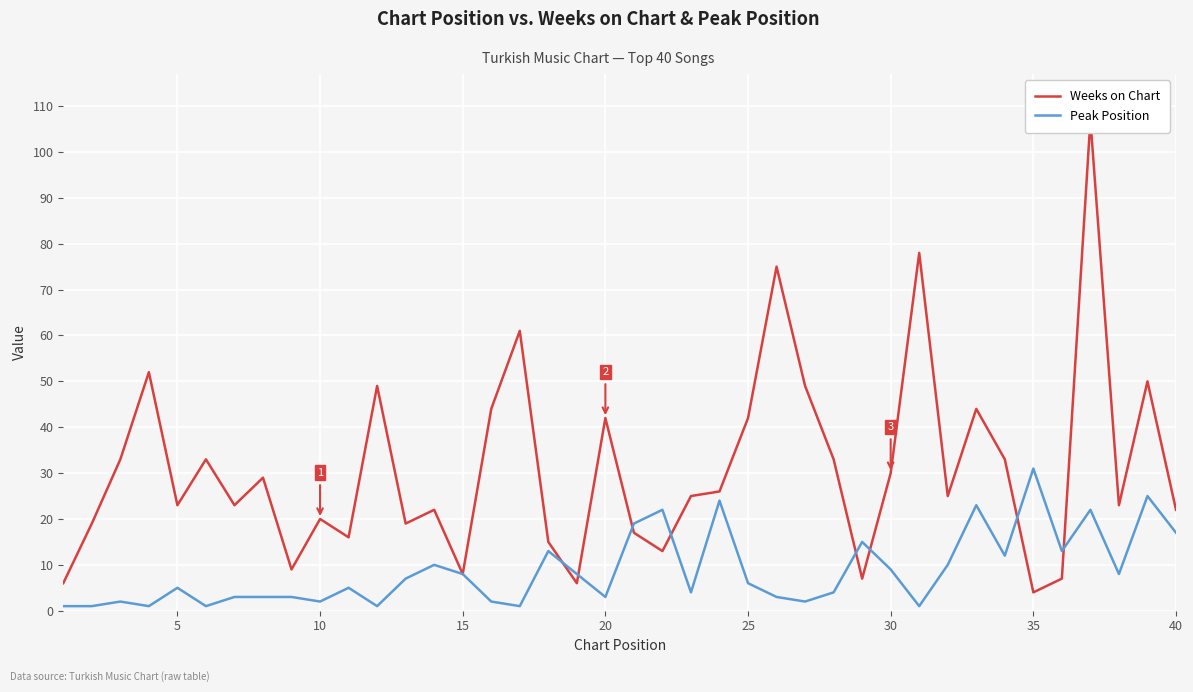

In Peak Position, how many points are lower than both neighbors (excluding endpoints)?

12